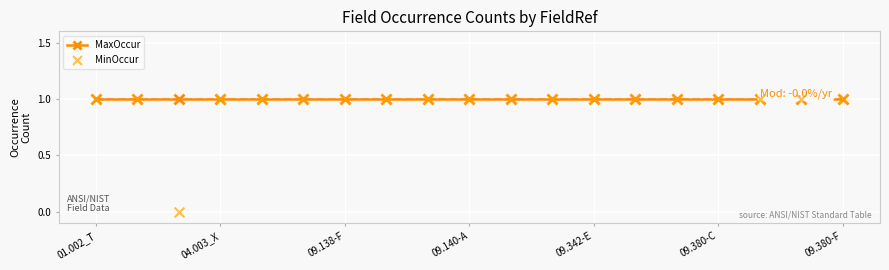

Which series has the largest Y range (max minus min)?

MinOccur